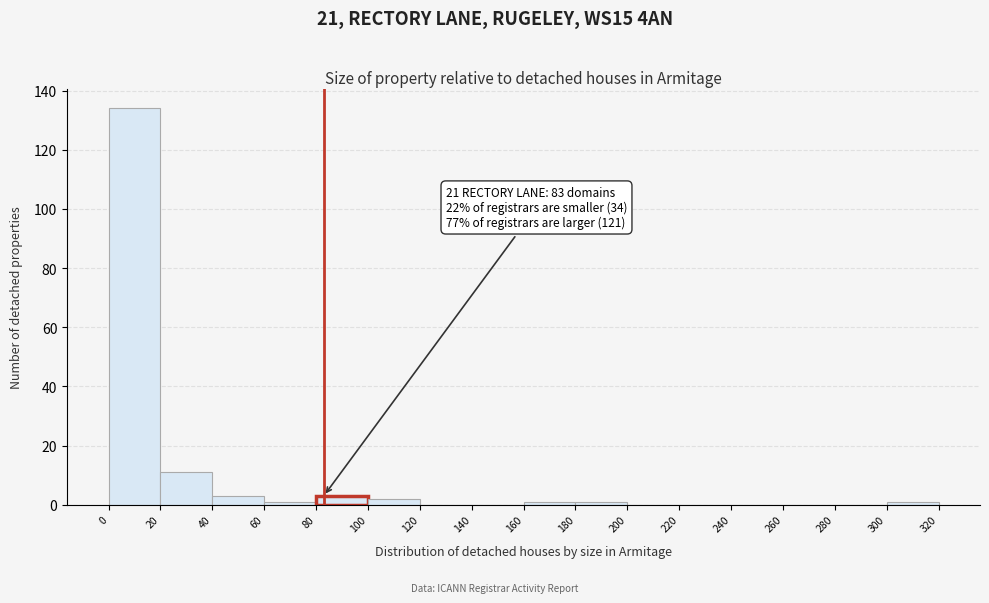

Which range on the x-axis has the tallest bar?

0 to 20